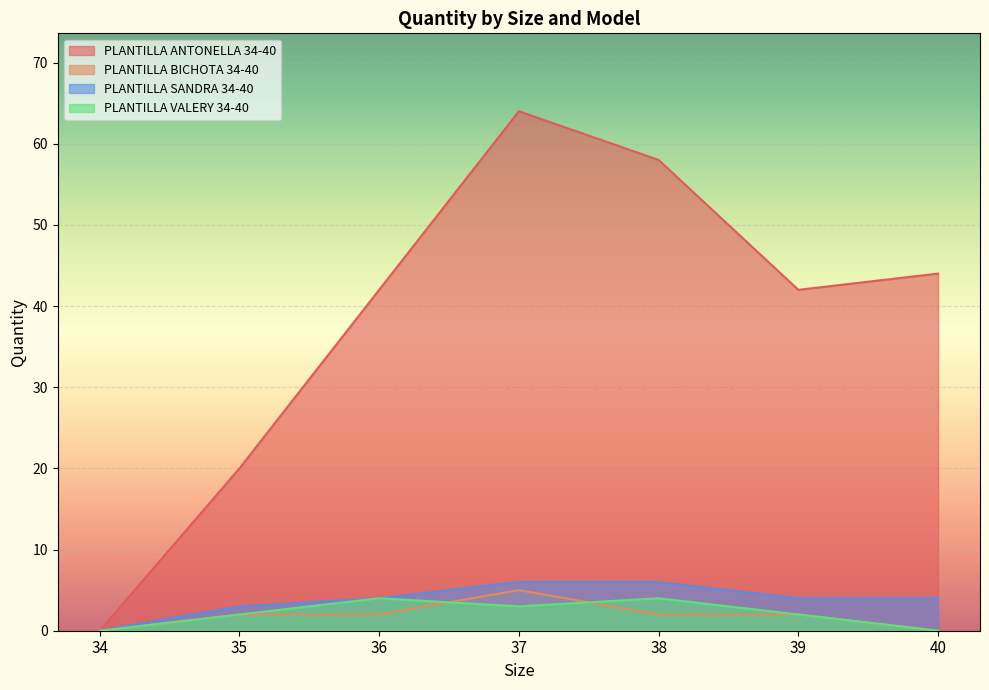

How many values in PLANTILLA ANTONELLA 34-40 are above zero?

6